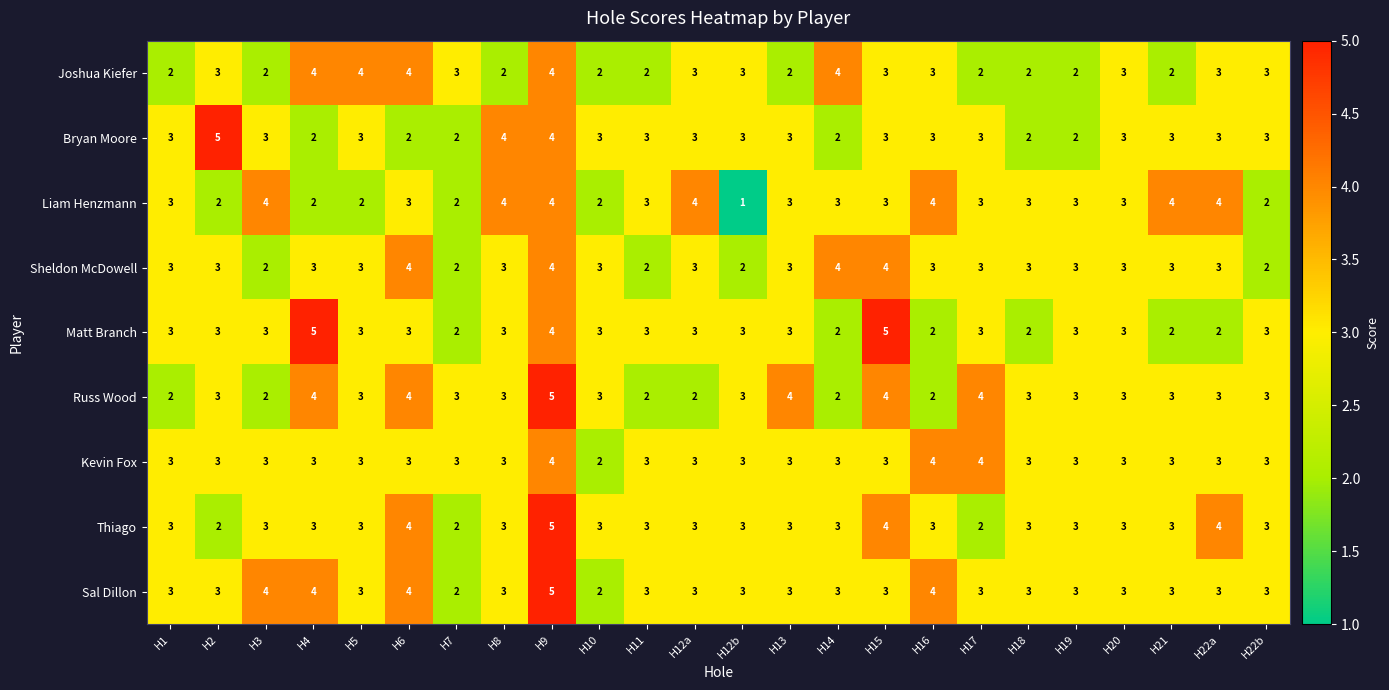

The value of Bryan Moore at H7 is 2. True or false?

True